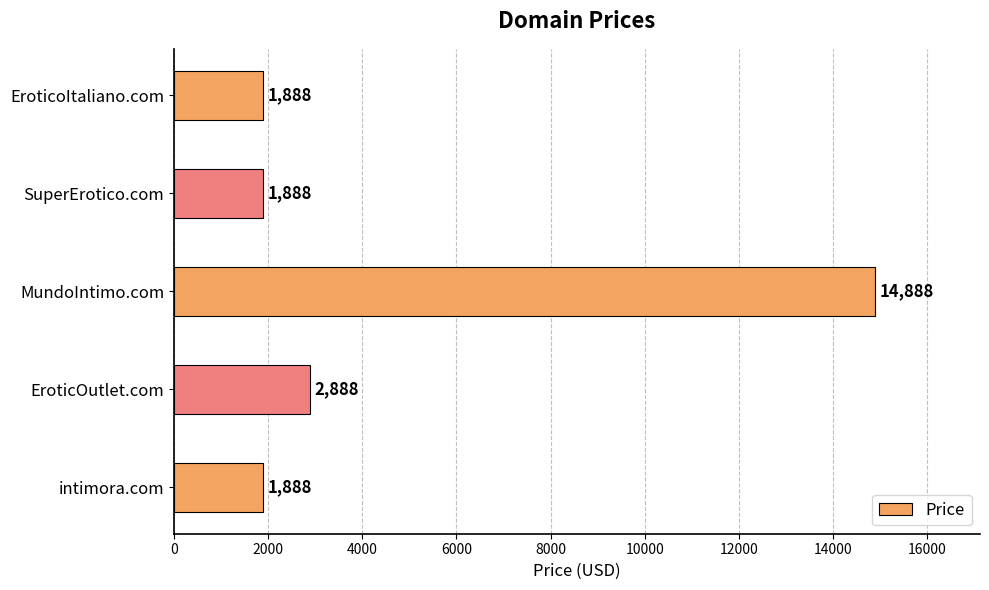

Does the chart contain stacked bars?

No